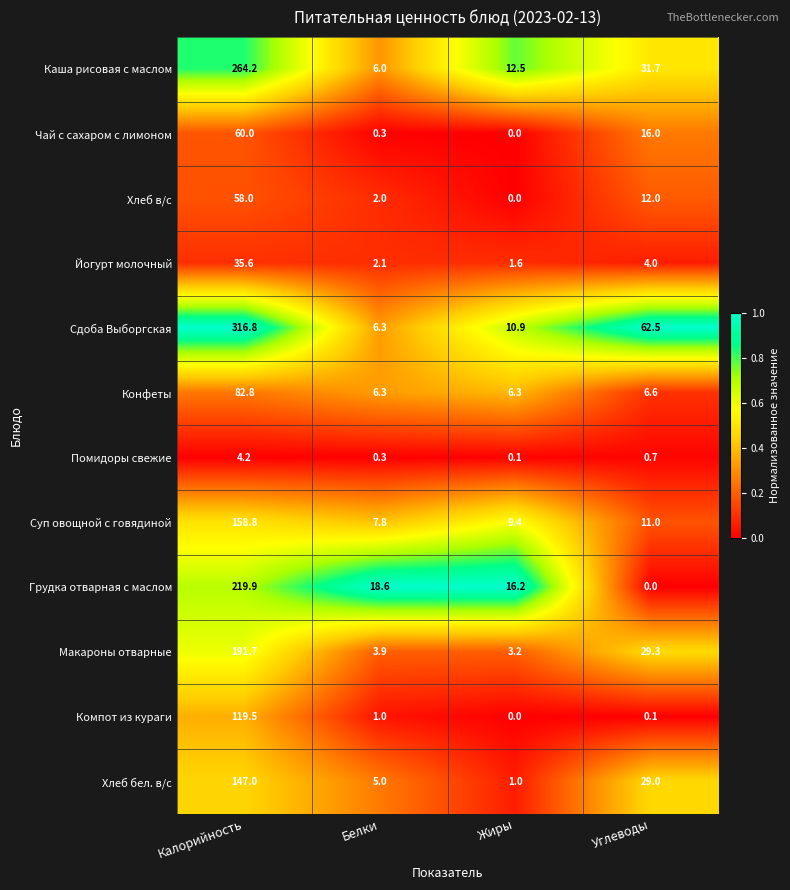

What is the total value across all series at Белки?

59.6